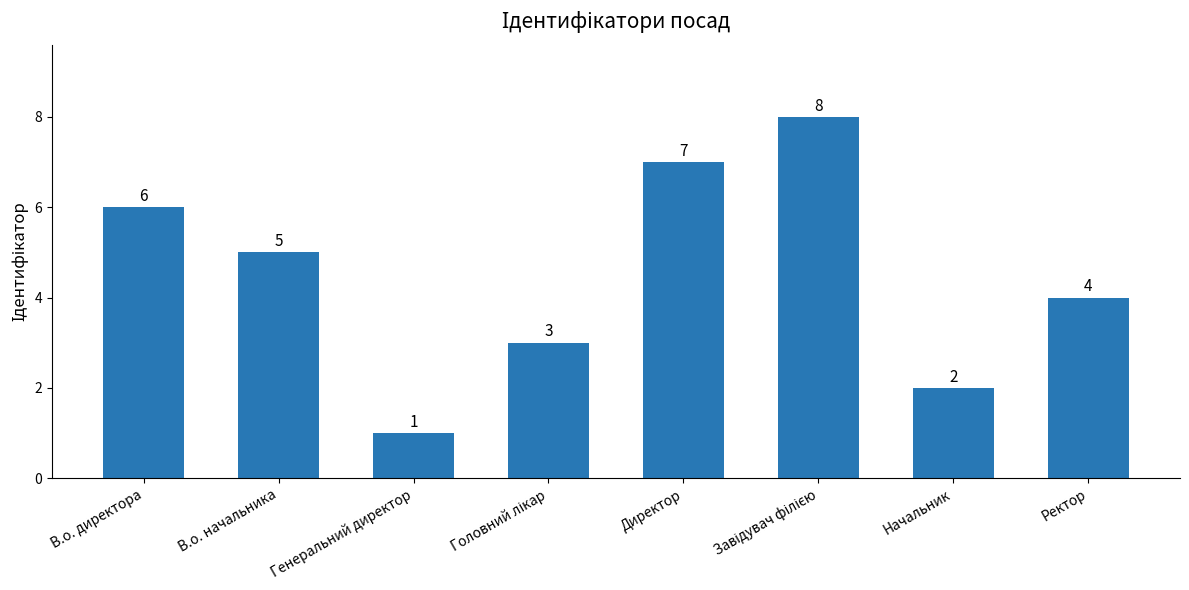

What is the difference between the maximum and second lowest values?

6